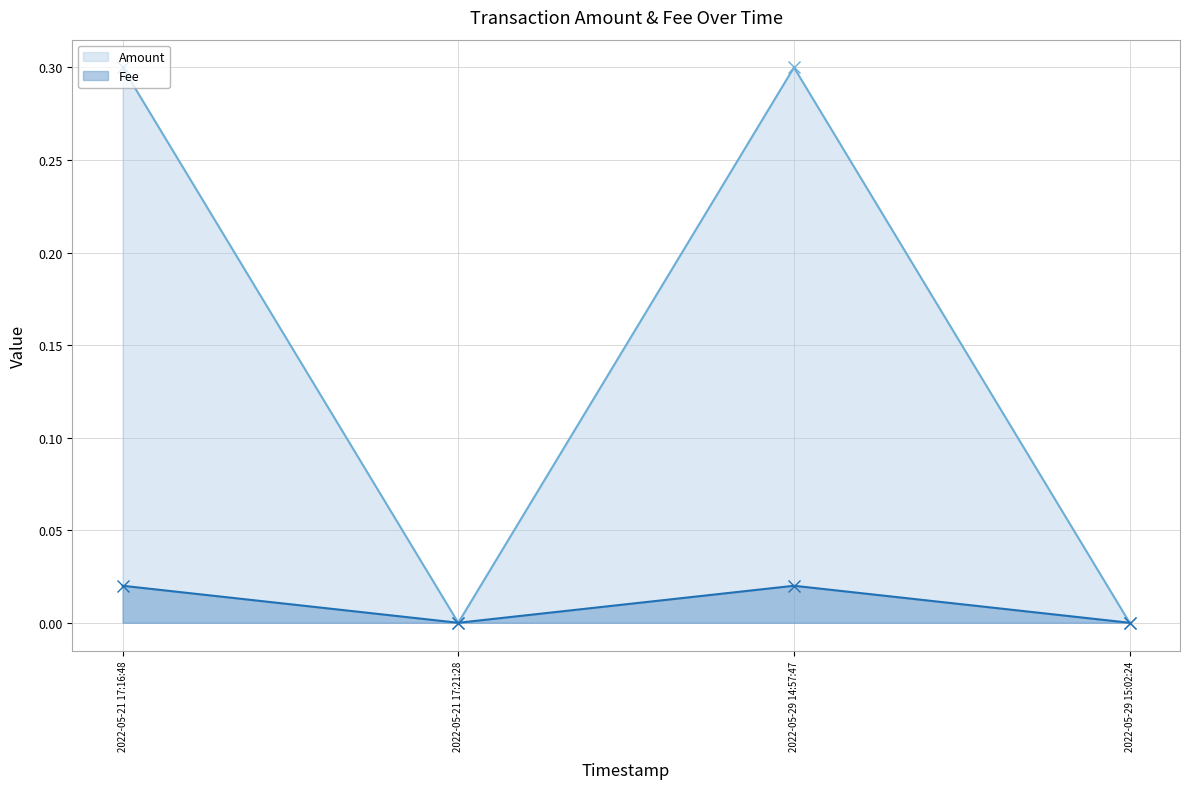

What is the label of the 4th point from the right?

2022-05-21 17:16:48